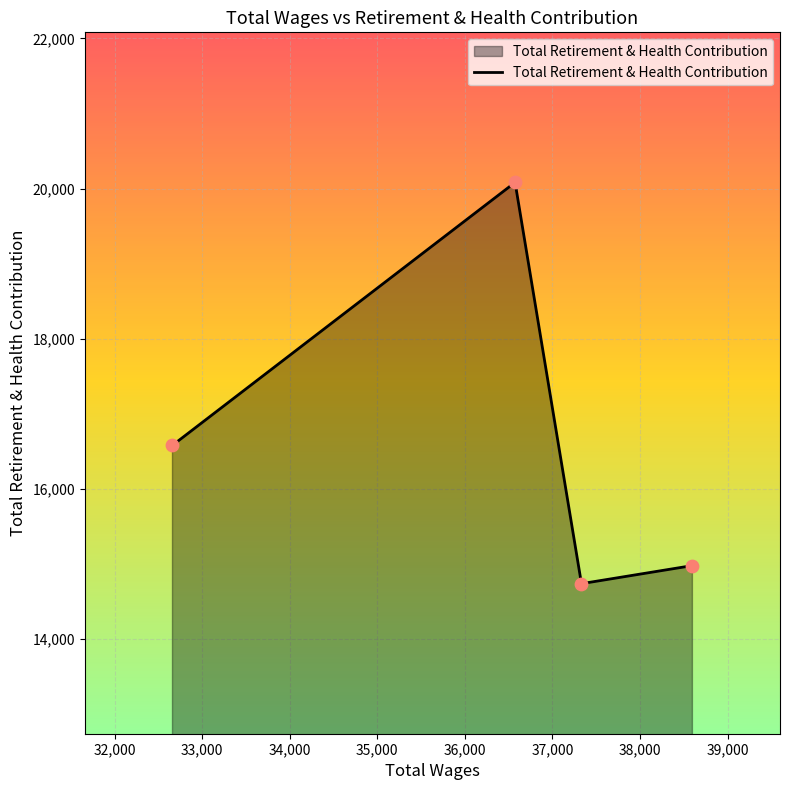

What is the minimum value shown in the chart?

14734